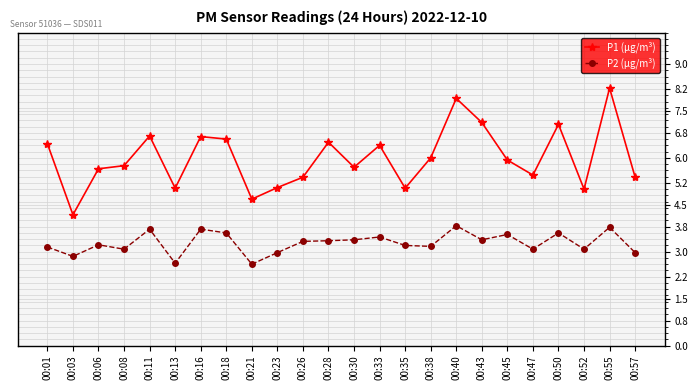

The value of P2 (µg/m³) at 00:18 is 5.7. True or false?

False